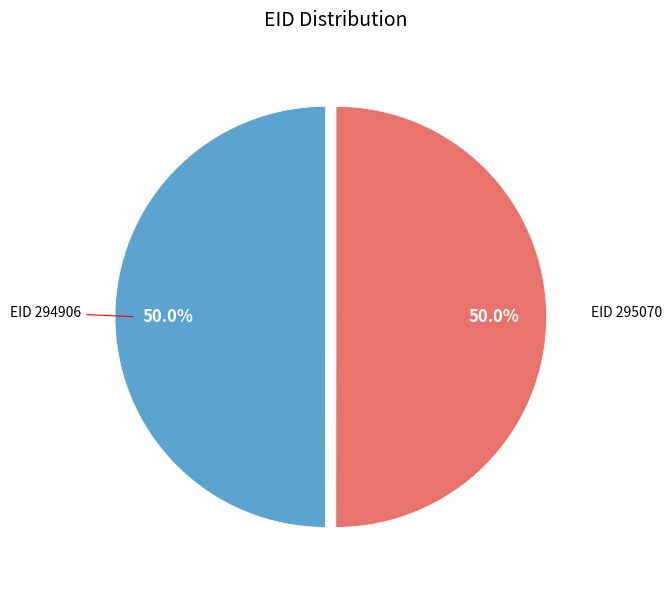

Approximately how many times larger is the value at EID 295070 compared to EID 294906?

1.0